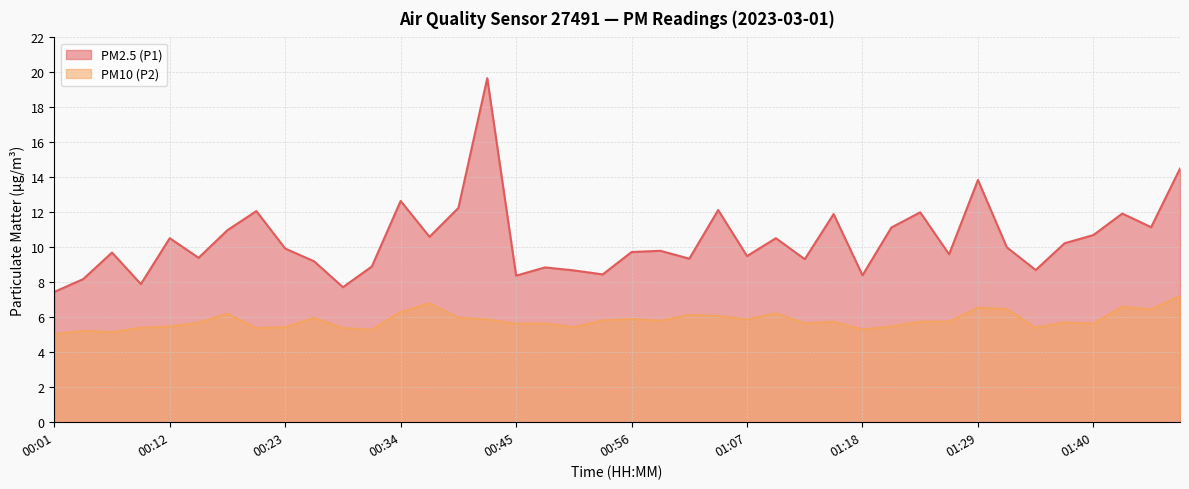

Reading left to right, extract all data points from this chart.

PM2.5 (P1): 7.5	8.2	9.7	7.9	10.5	9.4	11.0	12.1	9.9	9.2	7.7	8.9	12.7	10.6	12.2	19.7	8.4	8.8	8.7	8.4	9.7	9.8	9.3	12.1	9.5	10.5	9.3	11.9	8.4	11.1	12.0	9.6	13.8	10.0	8.7	10.2	10.7	11.9	11.2	14.5
PM10 (P2): 5.0	5.2	5.2	5.4	5.5	5.7	6.2	5.4	5.4	6.0	5.4	5.3	6.3	6.8	6.0	5.9	5.6	5.7	5.4	5.8	5.9	5.8	6.1	6.1	5.9	6.2	5.7	5.8	5.3	5.5	5.8	5.8	6.5	6.5	5.4	5.7	5.6	6.6	6.5	7.2